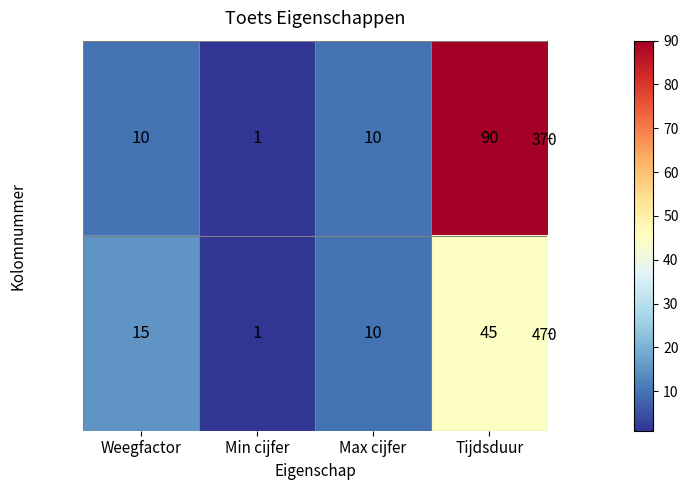

Reading right to left, transcribe all the data shown in this chart.

370: Tijdsduur=90	Max cijfer=10	Min cijfer=1	Weegfactor=10
470: Tijdsduur=45	Max cijfer=10	Min cijfer=1	Weegfactor=15